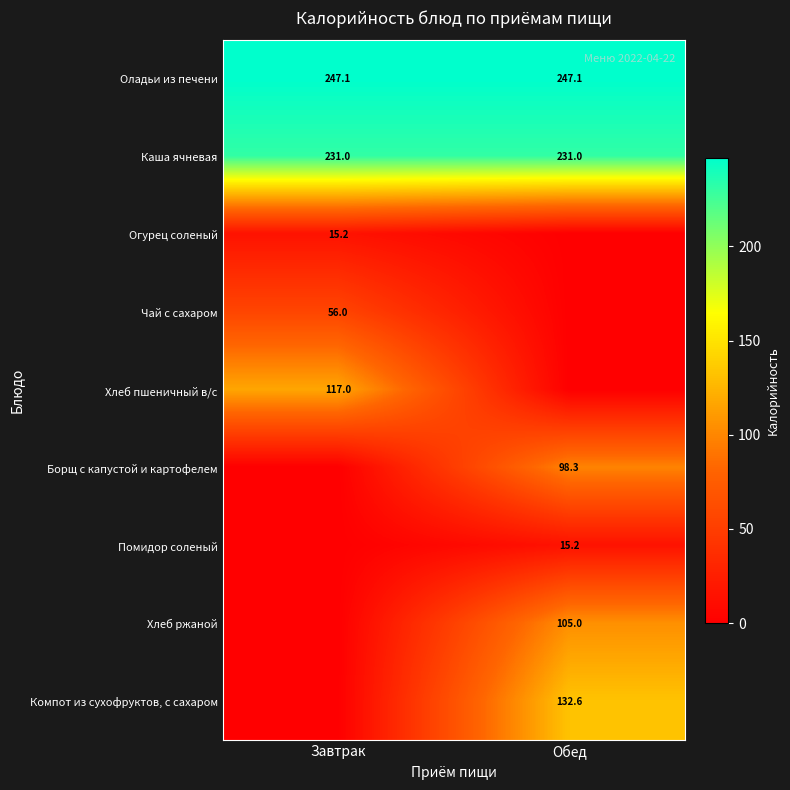

How many data points does each series have?

2